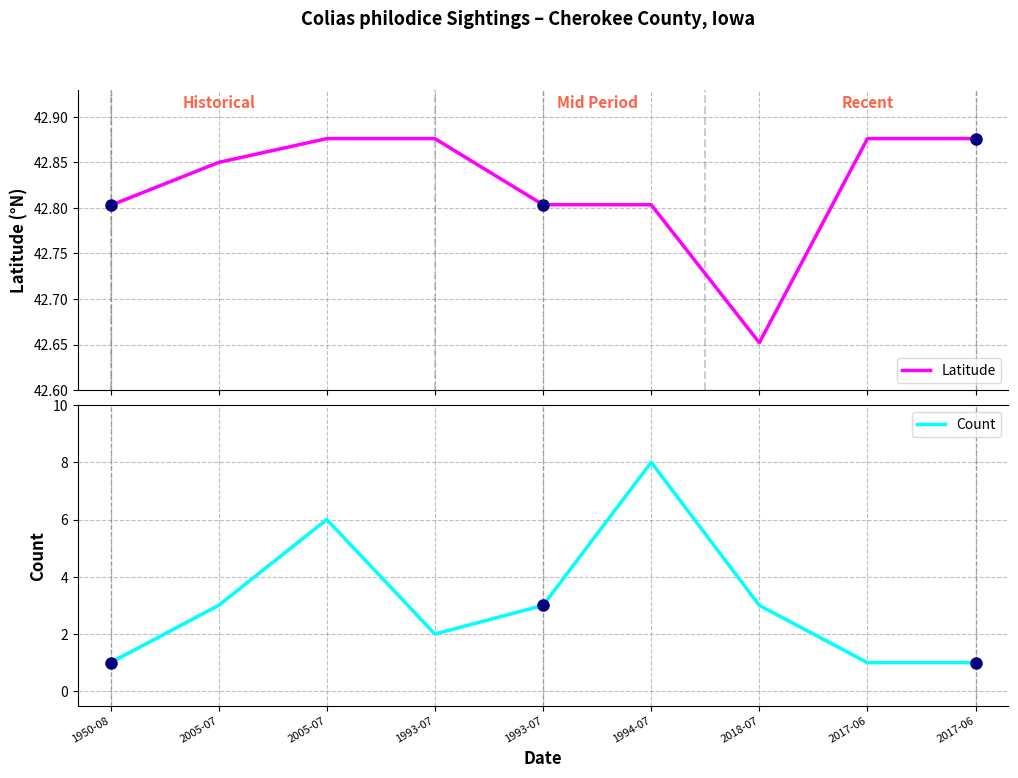

In Latitude, how many points are lower than both neighbors (excluding endpoints)?

1